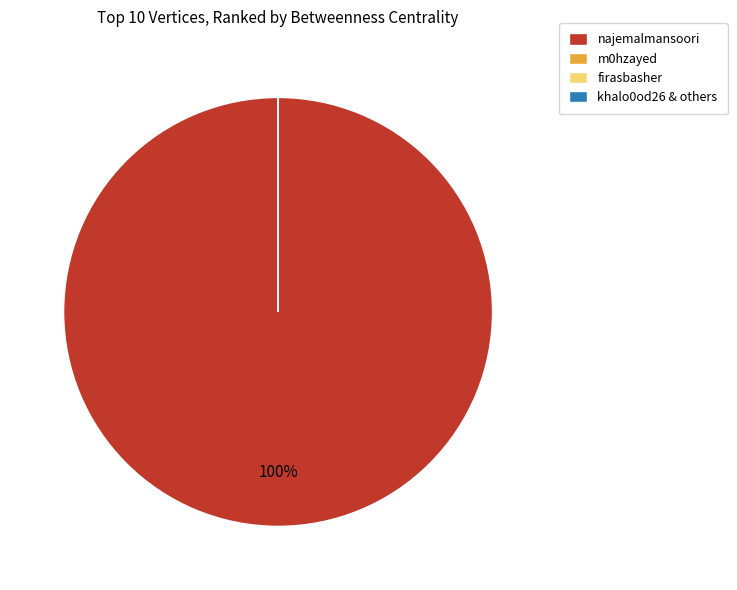

What is the majority slice?

najemalmansoori